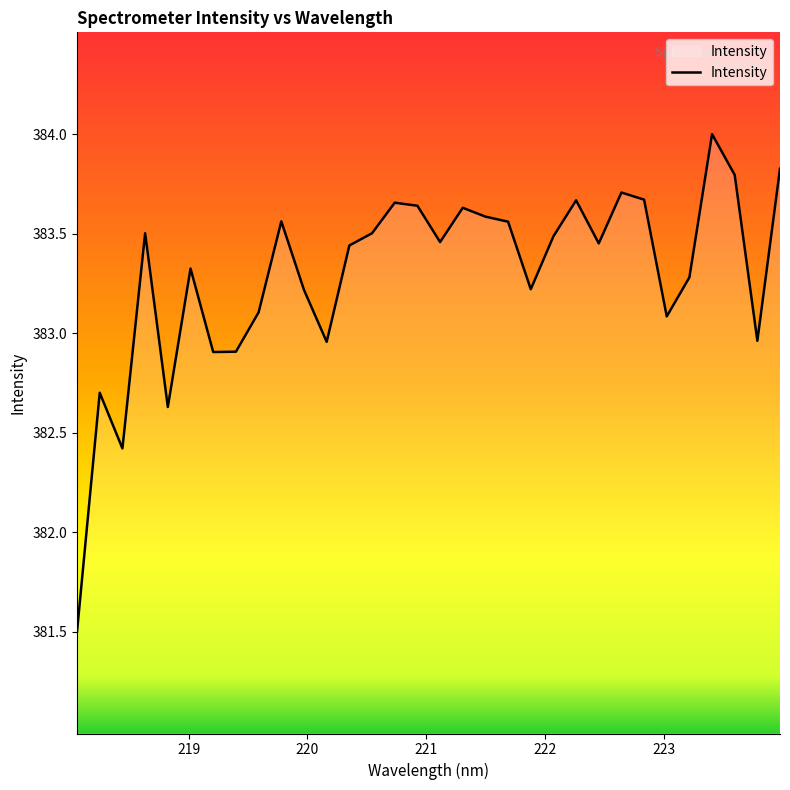

What is the average value?

383.3